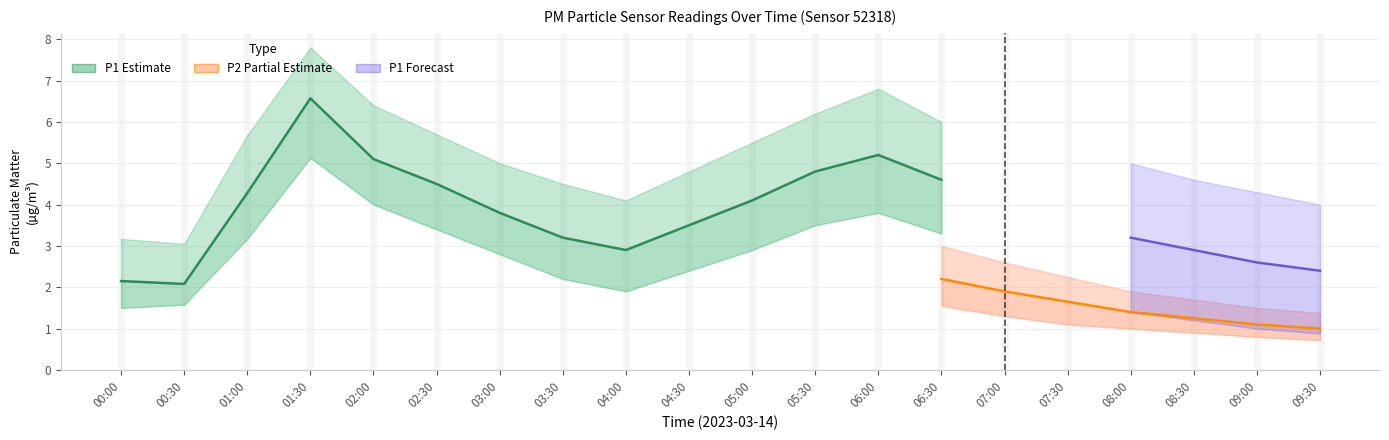

True or false: P2_upper and P2_lower intersect in this chart.

False